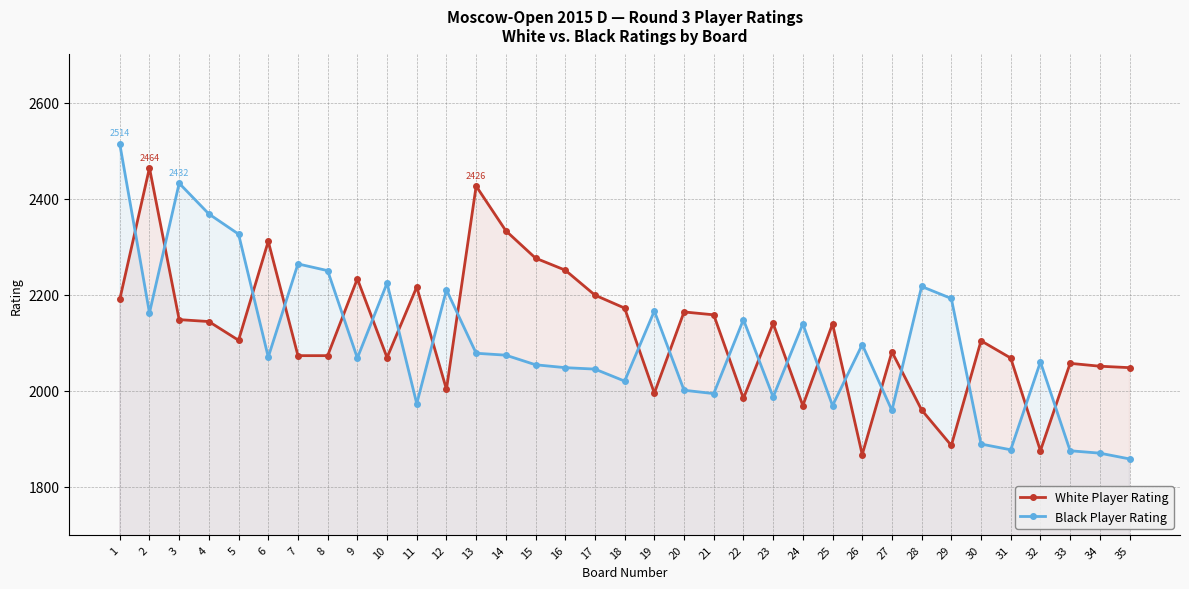

The value of White Player Rating at 4 is 2932. True or false?

False